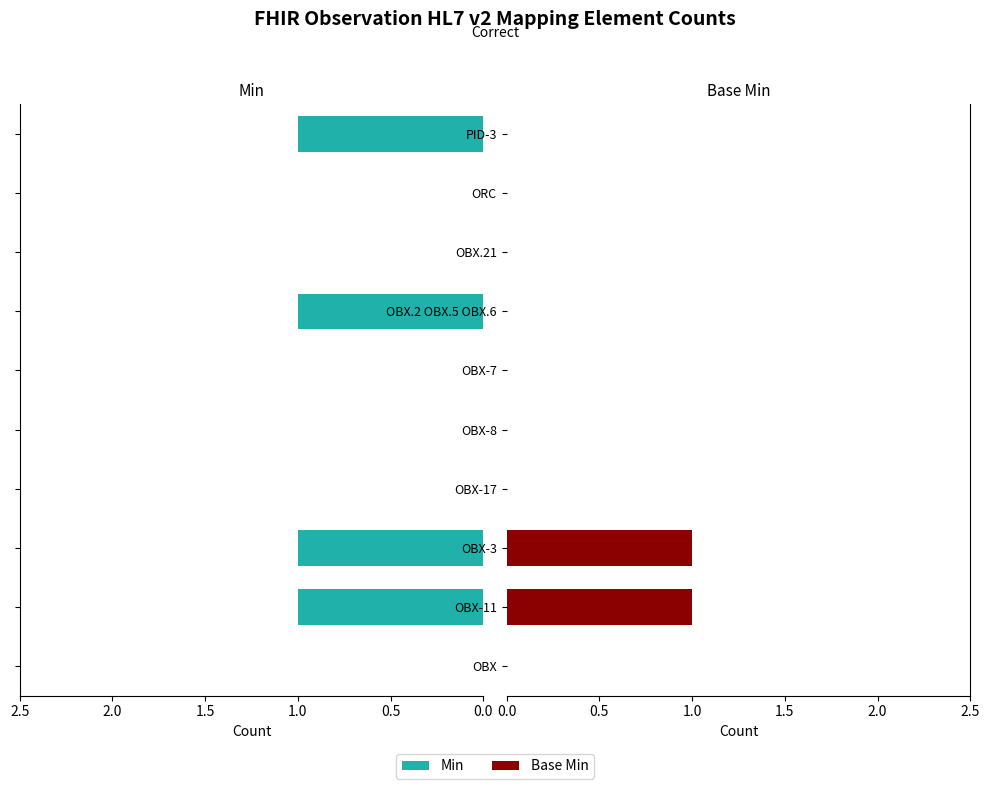

Rank the series at OBX-17 from highest to lowest value.

Min, Base Min